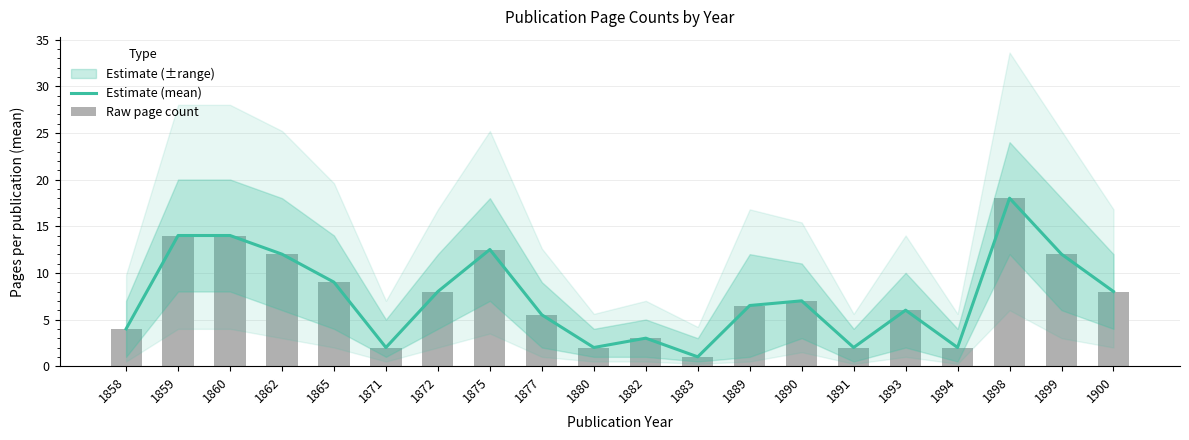

What is the average value of the Estimate (mean) series?

7.4